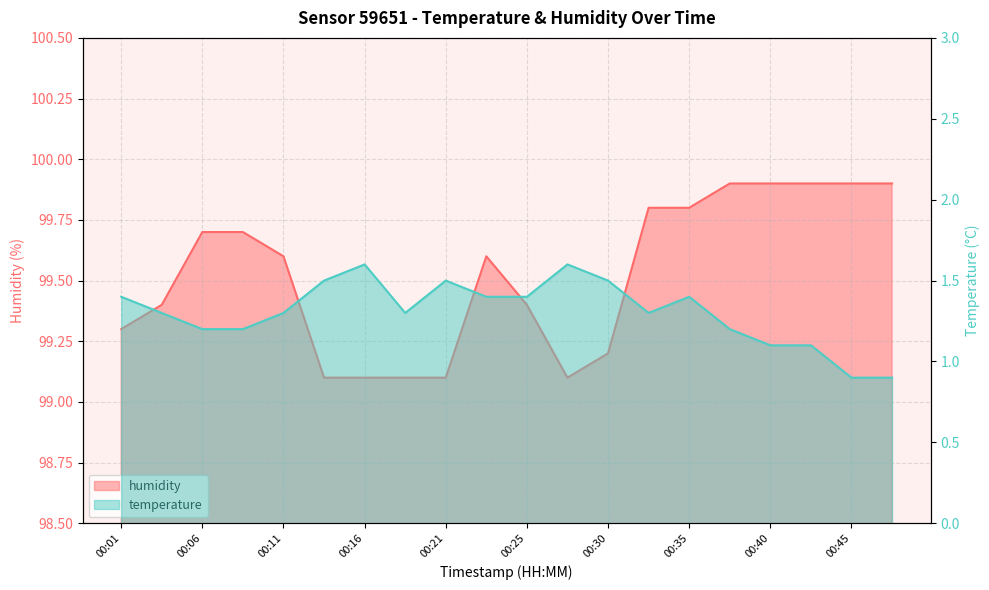

What is the average value of the temperature series?

1.3